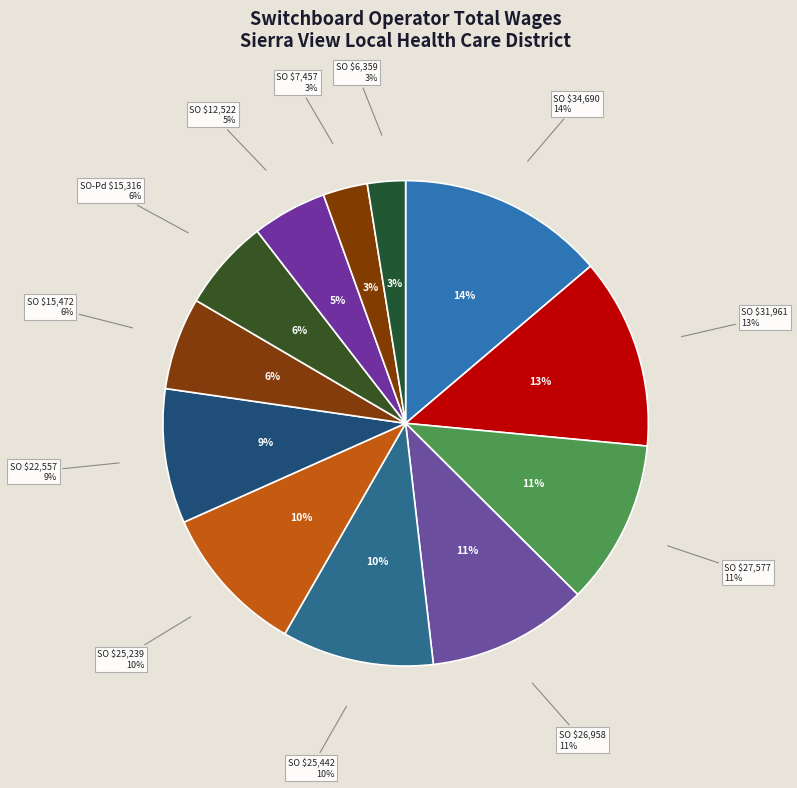

Rank the categories by value from highest to lowest.

Switchboard Operator (34690), Switchboard Operator (31961), Switchboard Operator (27577), Switchboard Operator (26958), Switchboard Operator (25442), Switchboard Operator (25239), Switchboard Operator (22557), Switchboard Operator (15472), Switchboard Operator - Pd, Switchboard Operator (12522), Switchboard Operator (7457), Switchboard Operator (6359)